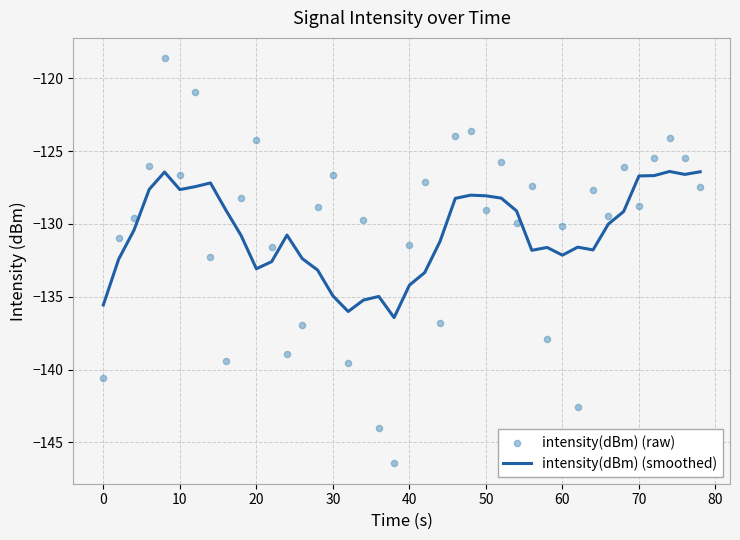

Which series has the widest spread of Y values?

intensity(dBm) (raw)